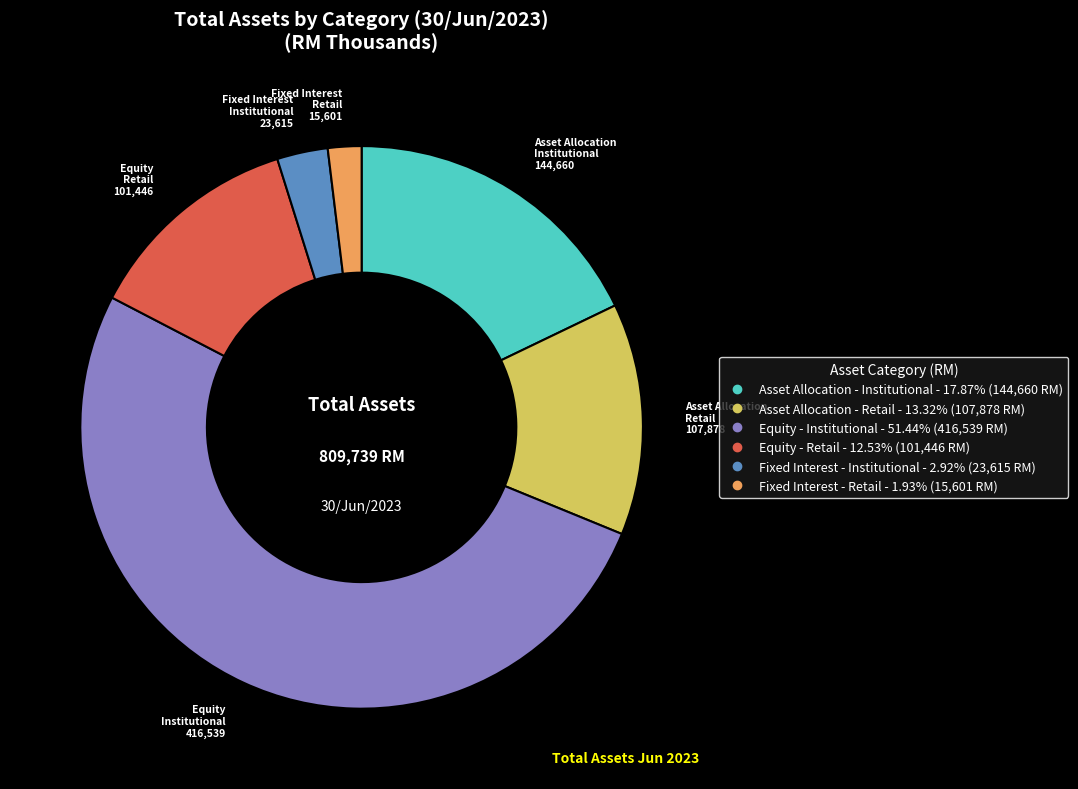

Do Equity - Retail and Equity - Institutional together represent more than half of the pie?

Yes